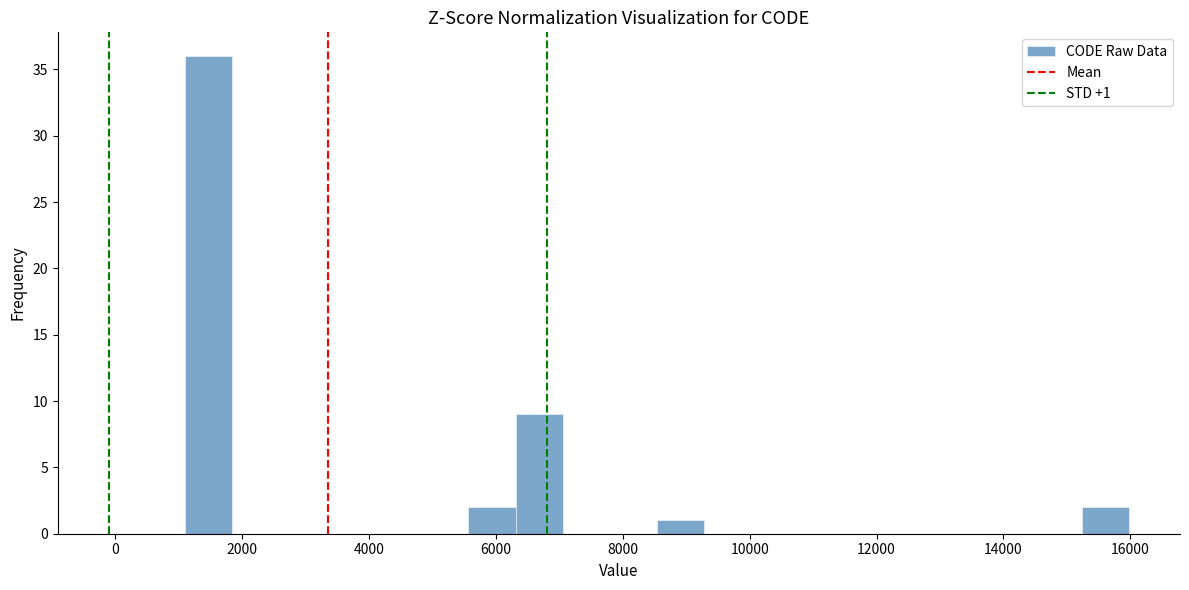

Read against the x-axis, roughly where is the centre of the tallest bar?

1400